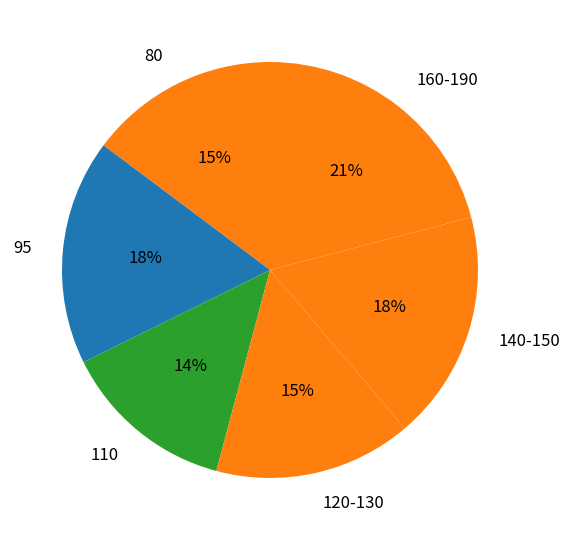

Does 80 account for over 50% of the chart?

No